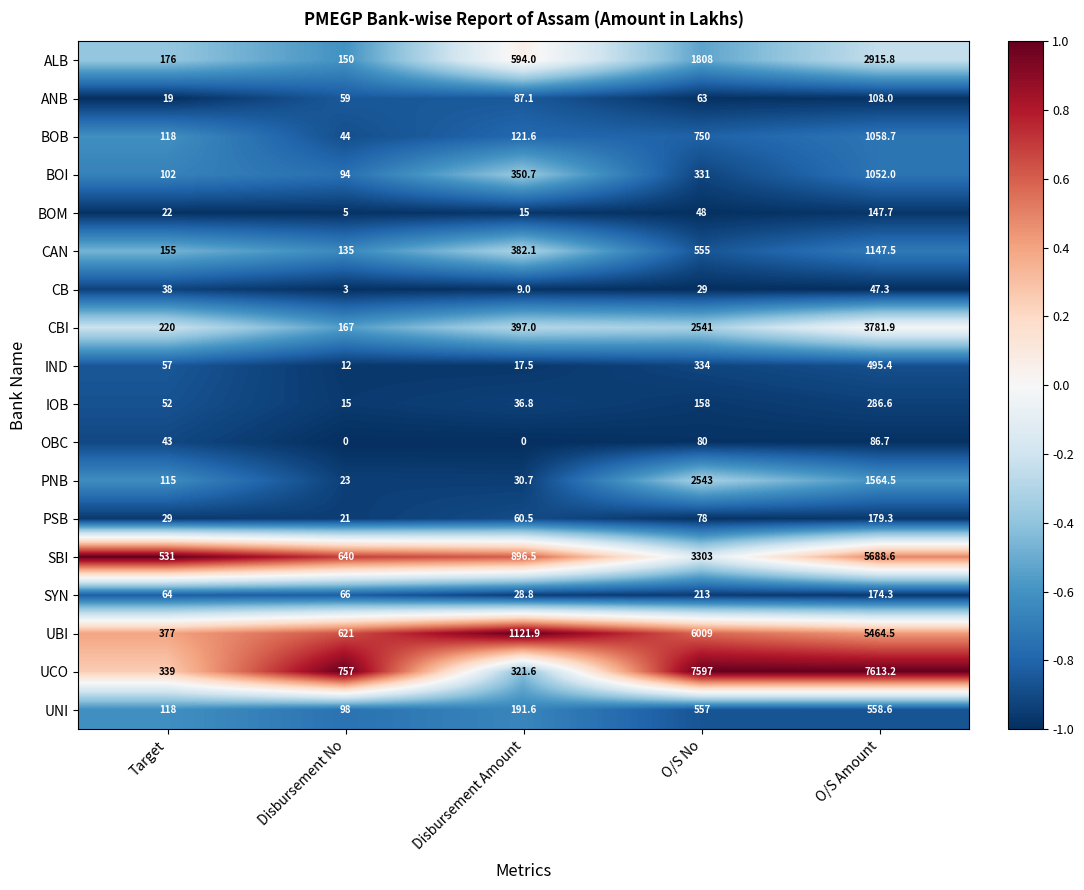

Which series has the largest range (max minus min)?

UCO